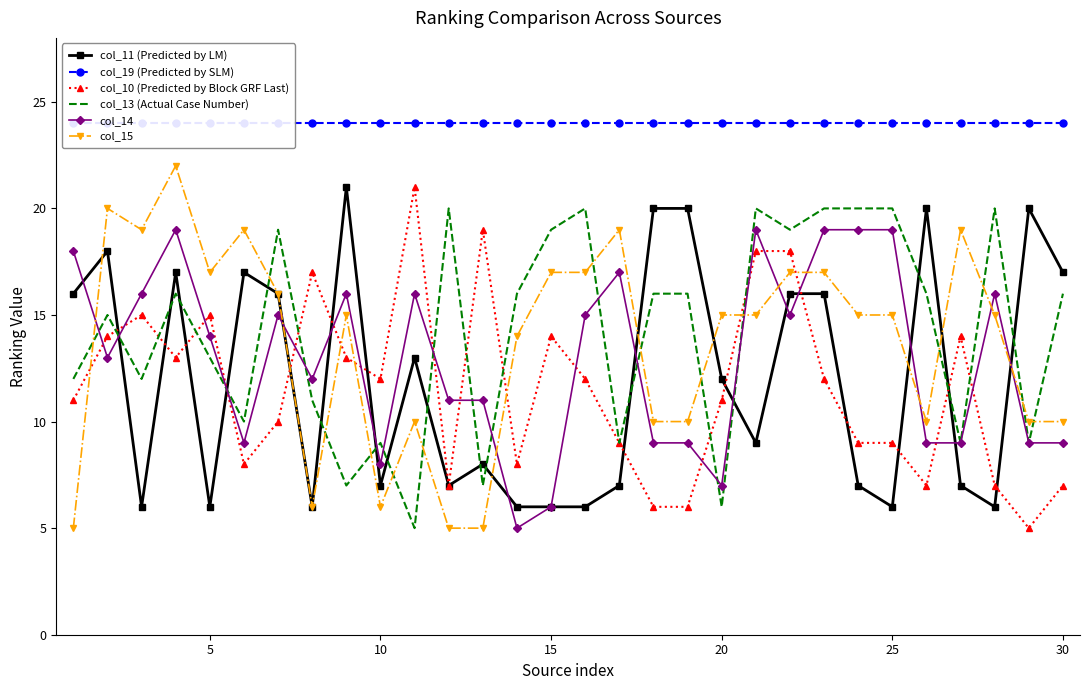

What is the difference between the maximum and minimum values in the col_11 (Predicted by LM) series?

15